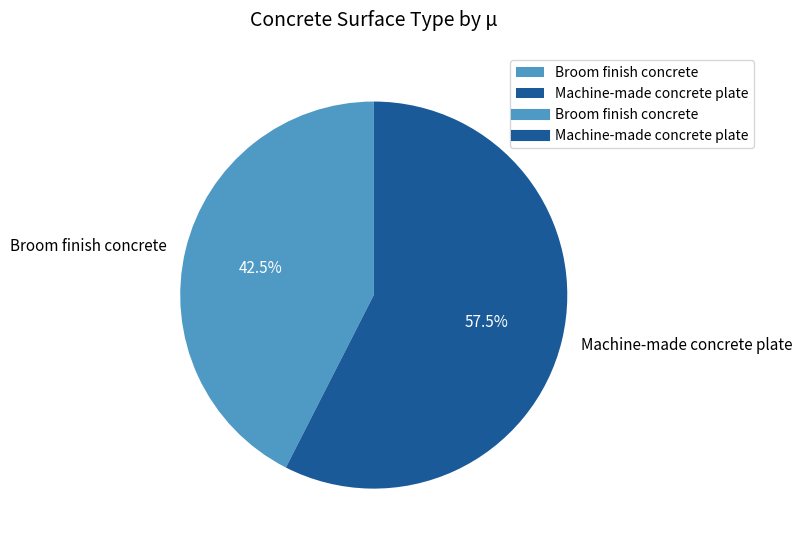

Count the number of slices in the pie.

2